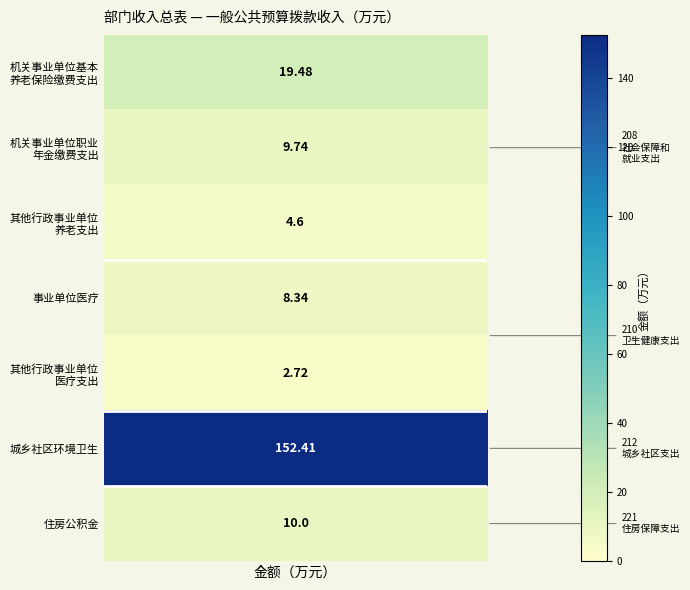

What is the average value?

29.6